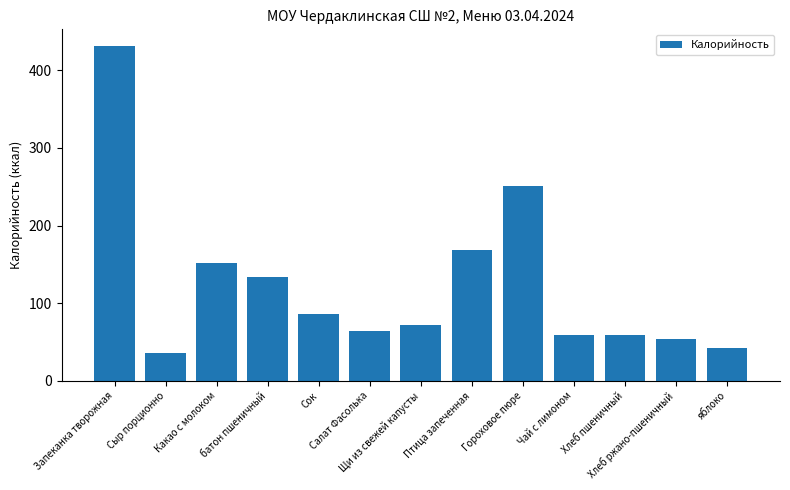

What is the maximum value shown in the chart?

431.0